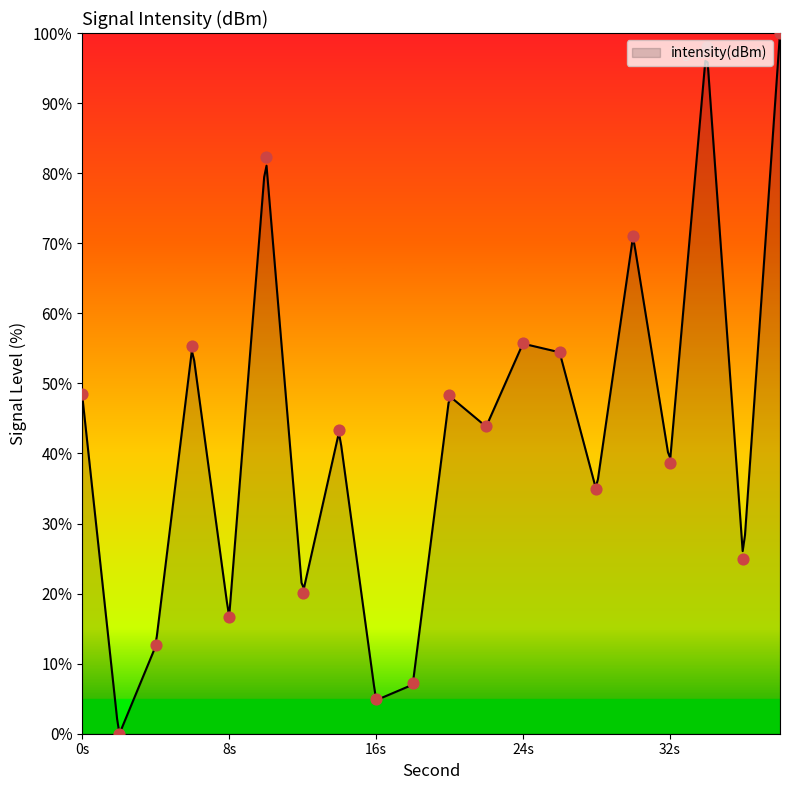

What is the change in value from 20 to 34?

+49.7